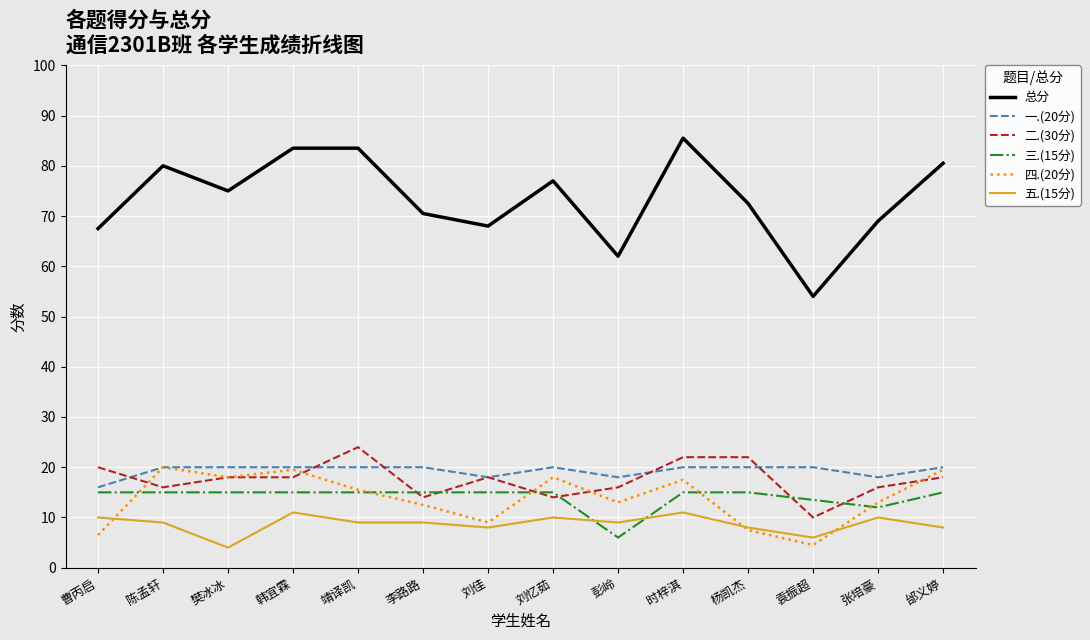

True or false: 四.(20分) has more than 1 points higher than both neighbors.

True